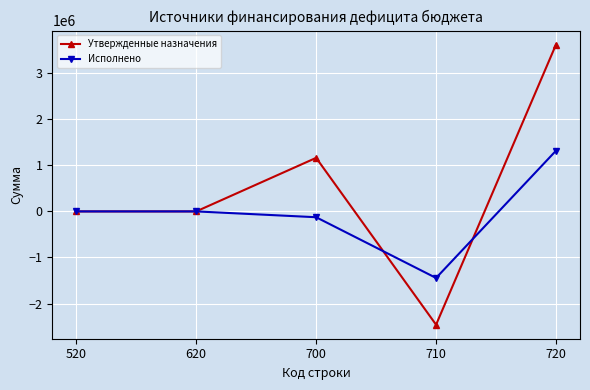

Which series ends up on top after the final intersection of Исполнено and Утвержденные назначения?

Утвержденные назначения